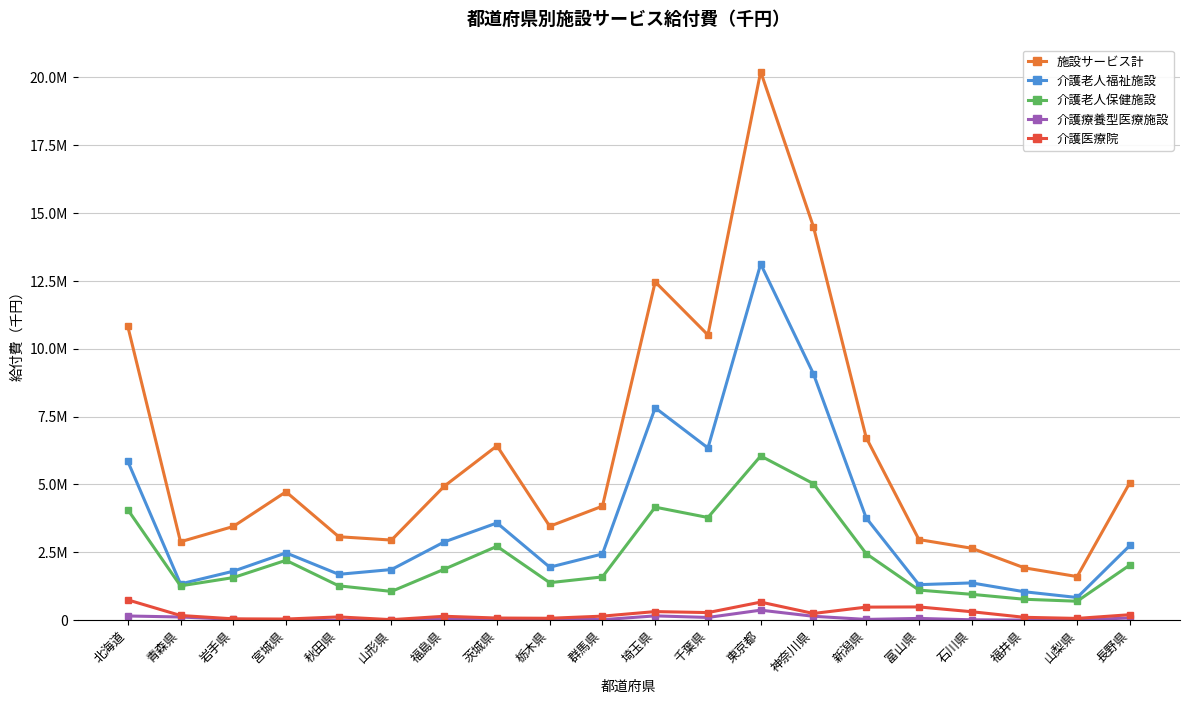

Reading right to left, extract all data points from this chart.

施設サービス計: 長野県=5068222.8	山梨県=1606366.2	福井県=1927469.8	石川県=2650720.0	富山県=2969417.3	新潟県=6727594.4	神奈川県=14495262.9	東京都=20205978.1	千葉県=10507682.6	埼玉県=12462887.1	群馬県=4200244.8	栃木県=3459934.6	茨城県=6423040.4	福島県=4934109.7	山形県=2950895.7	秋田県=3074356.3	宮城県=4729800.5	岩手県=3451335.9	青森県=2889125.8	北海道=10829632.0
介護老人福祉施設: 長野県=2751848.8	山梨県=835452.3	福井県=1046751.8	石川県=1372980.9	富山県=1308304.8	新潟県=3767115.4	神奈川県=9076239.7	東京都=13122316.5	千葉県=6344960.0	埼玉県=7824487.2	群馬県=2438731.1	栃木県=1951774.3	茨城県=3582127.9	福島県=2882419.3	山形県=1865432.7	秋田県=1689398.4	宮城県=2480051.2	岩手県=1802877.4	青森県=1335491.3	北海道=5854172.0
介護老人保健施設: 長野県=2033268.5	山梨県=698214.9	福井県=770617.2	石川県=952412.4	富山県=1108539.2	新潟県=2451467.7	神奈川県=5028923.2	東京都=6049074.2	千葉県=3782566.7	埼玉県=4163791.0	群馬県=1594366.4	栃木県=1381190.0	茨城県=2721882.5	福島県=1877123.7	山形県=1059582.8	秋田県=1265199.6	宮城県=2205828.6	岩手県=1568407.9	青森県=1263940.0	北海道=4073093.9
介護療養型医療施設: 長野県=81777.0	山梨県=7643.4	福井県=4970.3	石川県=13998.7	富山県=64702.5	新潟県=27990.1	神奈川県=143234.1	東京都=368858.6	千葉県=100397.8	埼玉県=158315.9	群馬県=18554.8	栃木県=57005.8	茨城県=39917.8	福島県=31005.9	山形県=6996.1	秋田県=-529.2	宮城県=2564.6	岩手県=30953.9	青森県=116910.6	北海道=154517.8
介護医療院: 長野県=201328.4	山梨県=65055.7	福井県=105130.6	石川県=311327.9	富山県=487870.9	新潟県=481021.2	神奈川県=246865.9	東京都=665728.7	千葉県=279758.1	埼玉県=316293.0	群馬県=148592.5	栃木県=69964.5	茨城県=79112.2	福島県=143560.9	山形県=18884.2	秋田県=120287.4	宮城県=41356.1	岩手県=49096.7	青森県=172783.9	北海道=747848.3